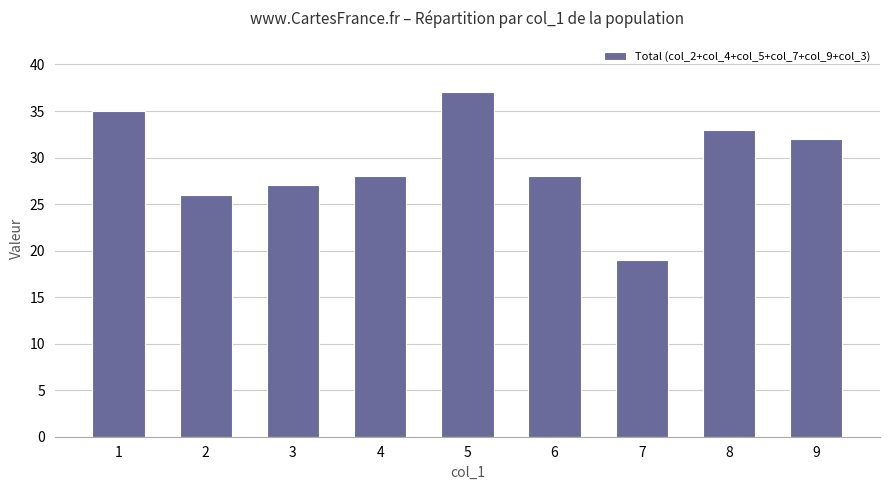

What is the value of the 3rd bar from the left?

27